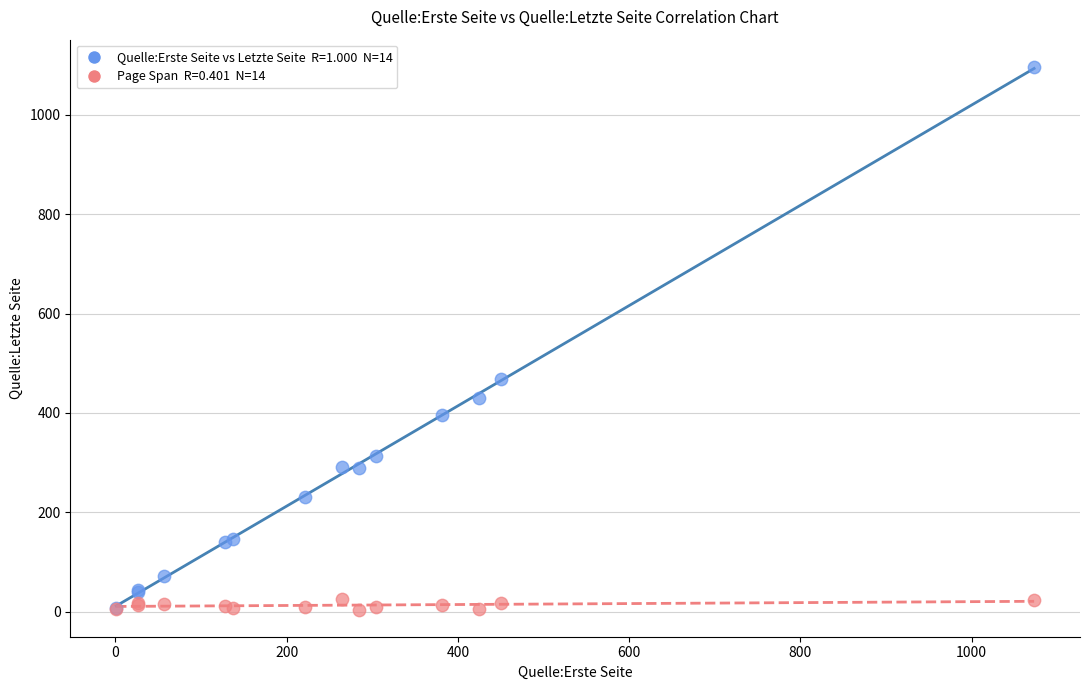

Across all series, what Y value is closest to 550?

469